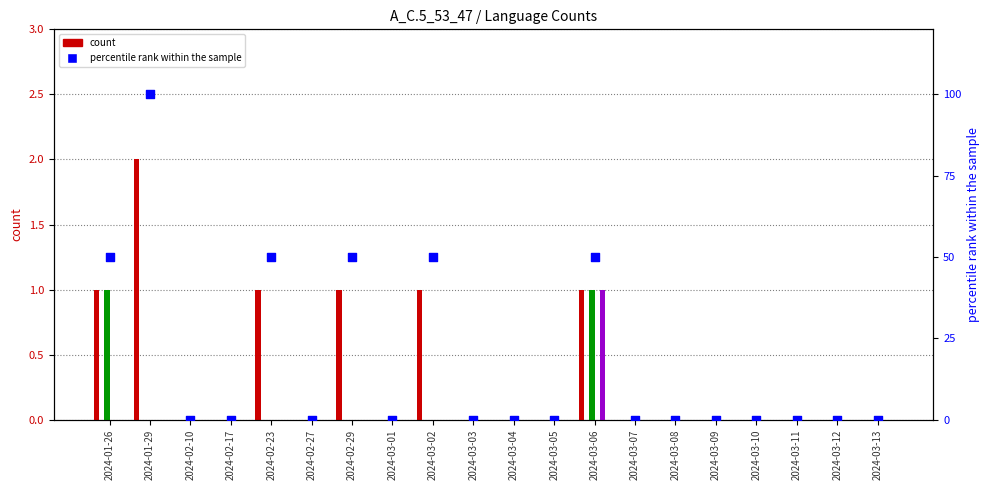

At how many categories does at least one series exceed 0?

6